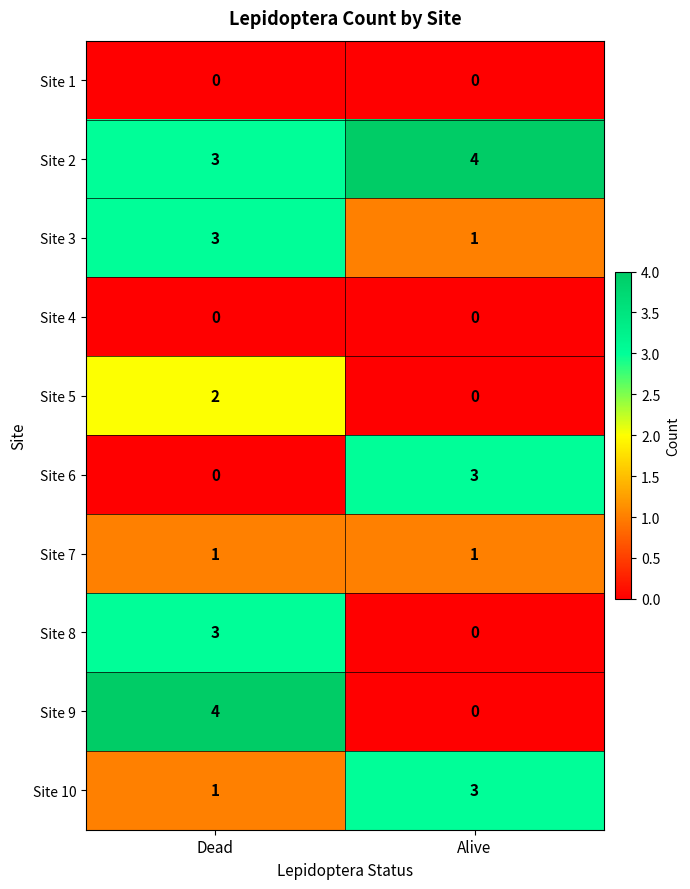

Reading left to right, transcribe all the data shown in this chart.

Site 1: Dead=0	Alive=0
Site 2: Dead=3	Alive=4
Site 3: Dead=3	Alive=1
Site 4: Dead=0	Alive=0
Site 5: Dead=2	Alive=0
Site 6: Dead=0	Alive=3
Site 7: Dead=1	Alive=1
Site 8: Dead=3	Alive=0
Site 9: Dead=4	Alive=0
Site 10: Dead=1	Alive=3